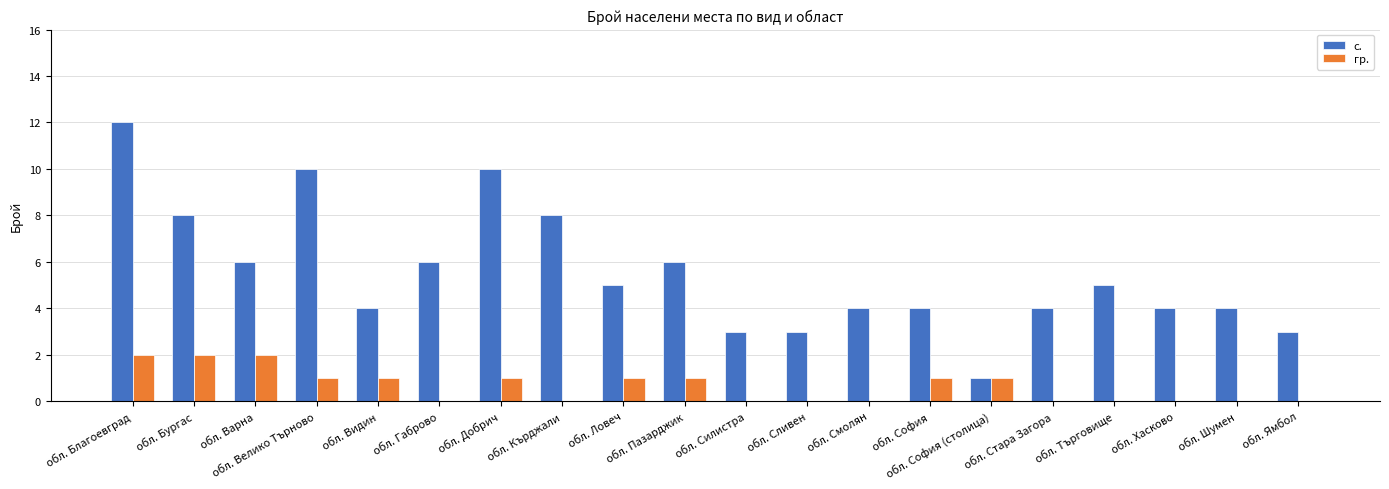

Read the с. value at обл. Хасково.

4